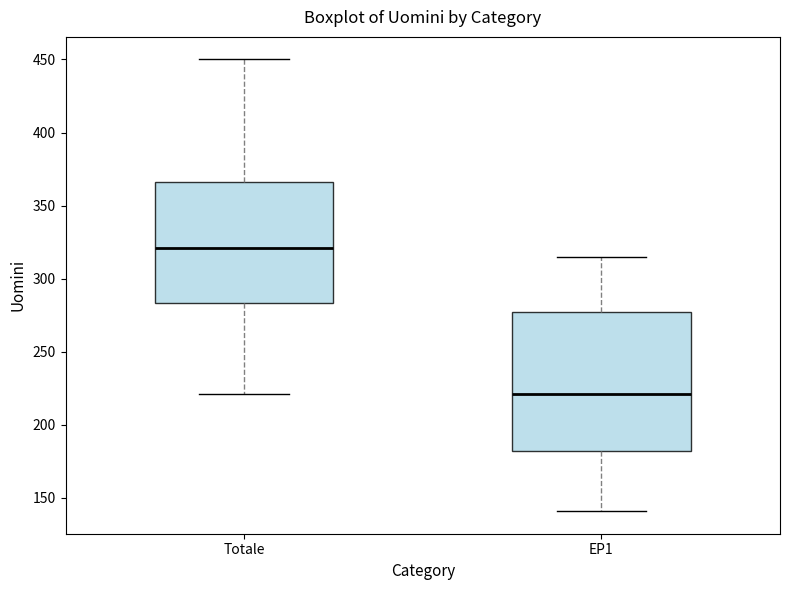

Which box has the lowest median line?

EP1